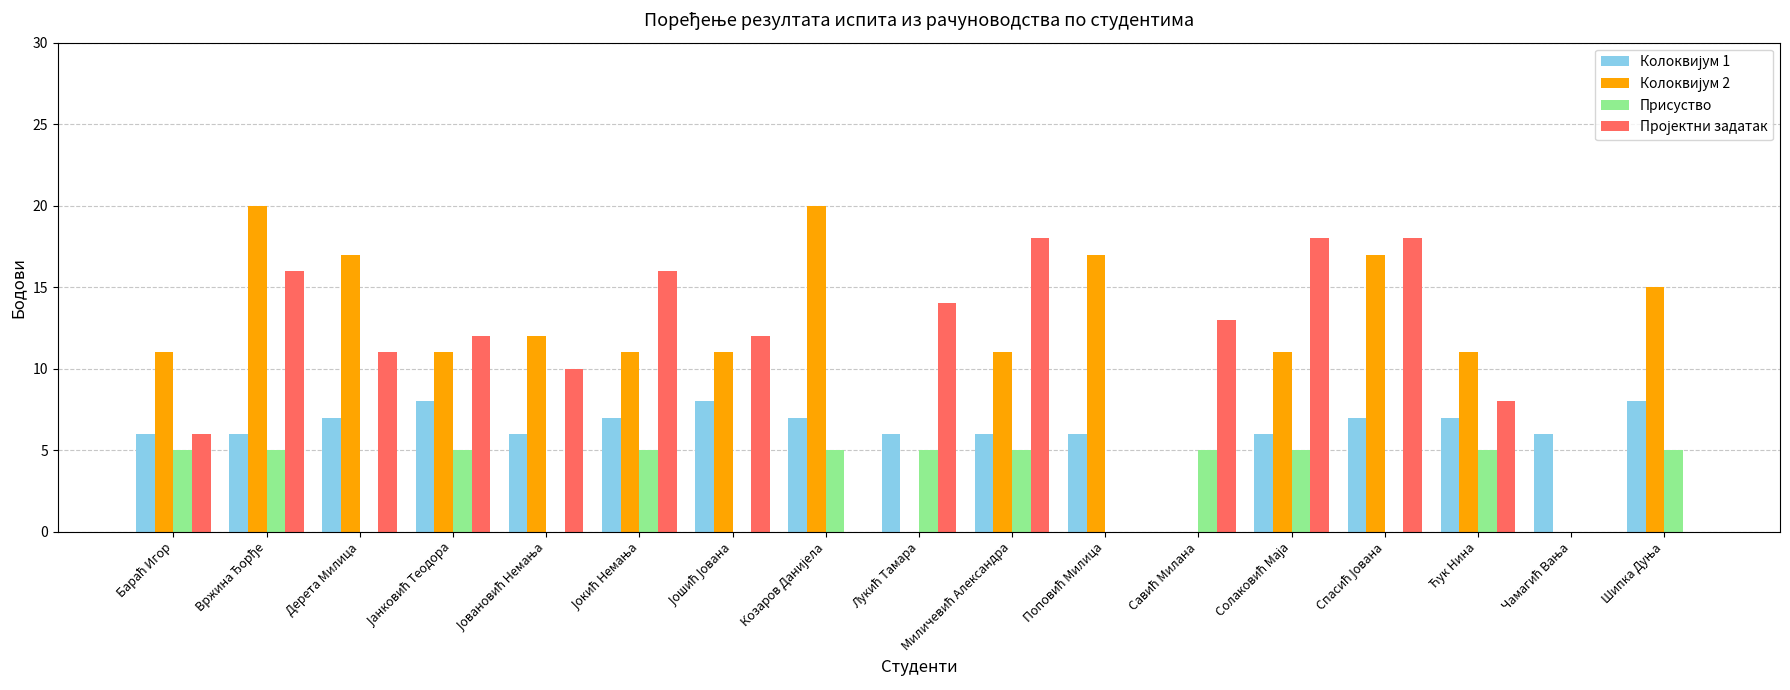

What is the label of the 12th bar from the right?

Јокић Немања